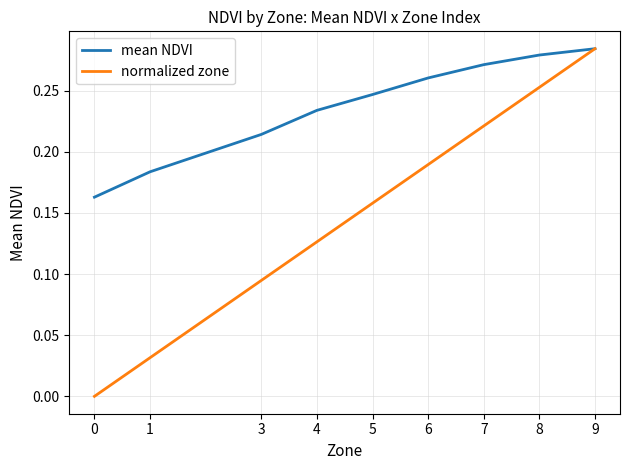

The value of mean NDVI at 7 is 0.1. True or false?

False